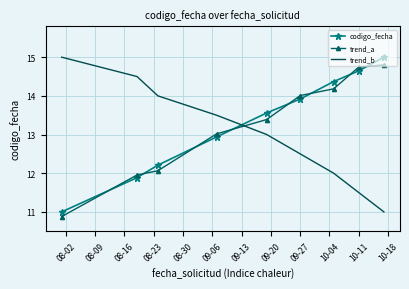

True or false: trend_a and trend_b intersect in this chart.

True